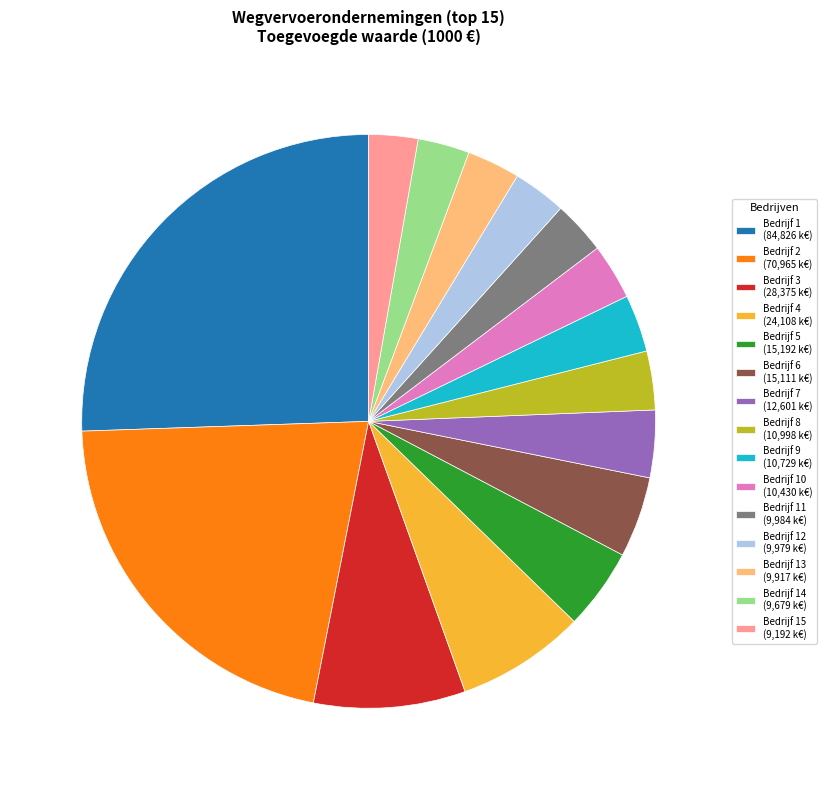

Is the sum of Bedrijf 11 (9,984 k€) and Bedrijf 13 (9,917 k€) greater than half?

No